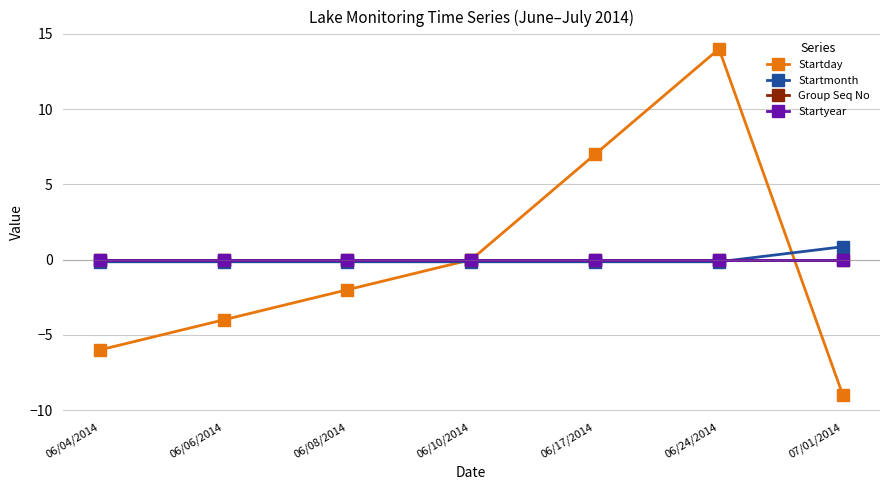

Which series has the largest total across all categories?

Startday